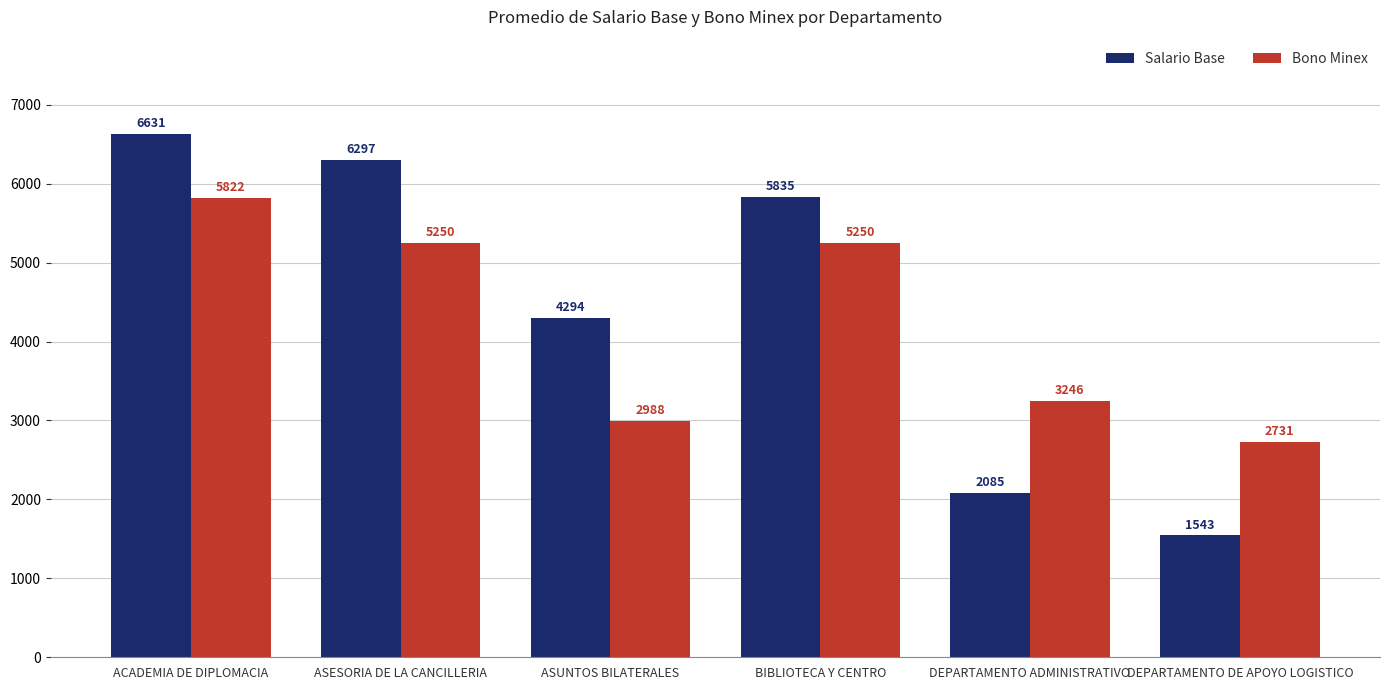

Reading left to right, list all the values displayed in this chart.

Salario Base: 6631	6297	4294	5835	2085	1543
Bono Minex: 5822	5250	2988	5250	3246	2731